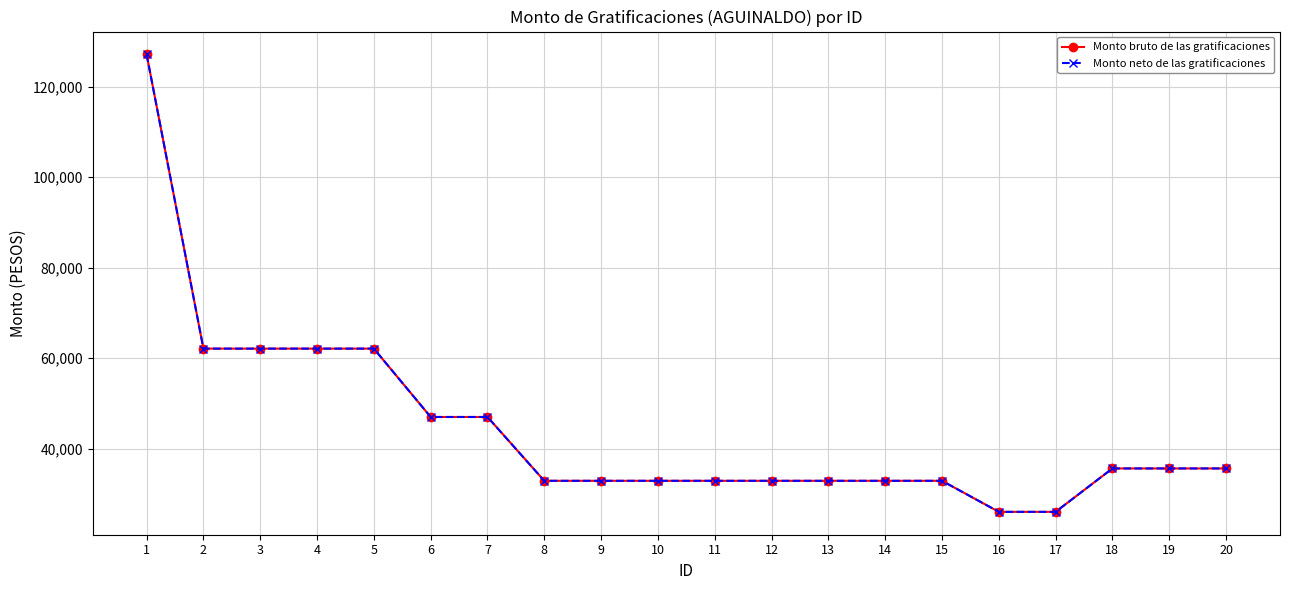

Is it true that Monto neto de las gratificaciones equals 32896.0 at 9?

True